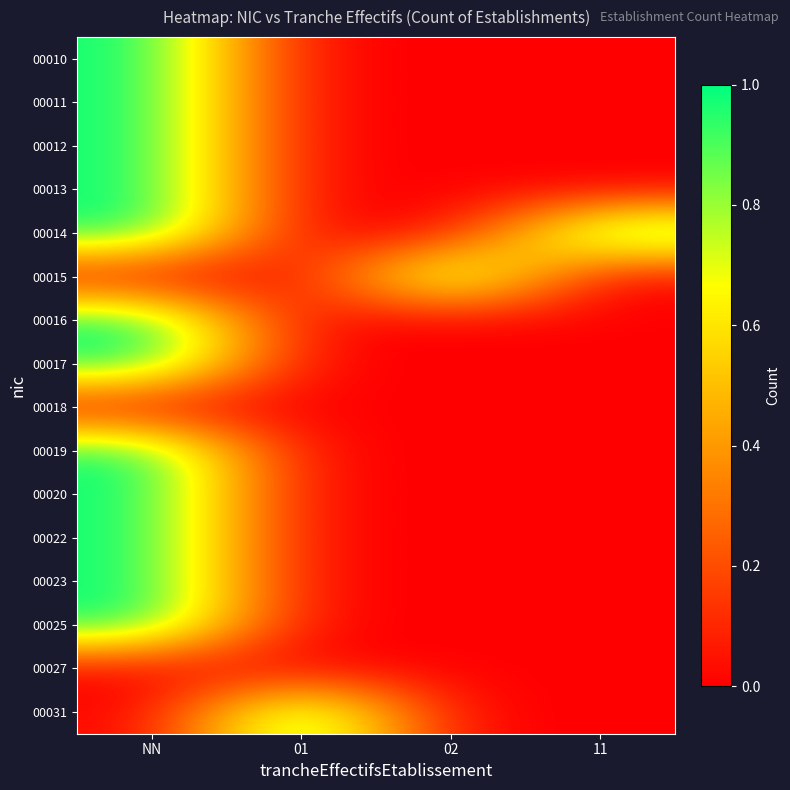

Reading left to right, transcribe all the data shown in this chart.

00010: NN=1	01=0	02=0	11=0
00011: NN=1	01=0	02=0	11=0
00012: NN=1	01=0	02=0	11=0
00013: NN=1	01=0	02=0	11=0
00014: NN=1	01=0	02=0	11=1
00015: NN=0	01=0	02=1	11=0
00016: NN=1	01=0	02=0	11=0
00017: NN=1	01=0	02=0	11=0
00018: NN=0	01=0	02=0	11=0
00019: NN=1	01=0	02=0	11=0
00020: NN=1	01=0	02=0	11=0
00022: NN=1	01=0	02=0	11=0
00023: NN=1	01=0	02=0	11=0
00025: NN=1	01=0	02=0	11=0
00027: NN=0	01=0	02=0	11=0
00031: NN=0	01=1	02=0	11=0